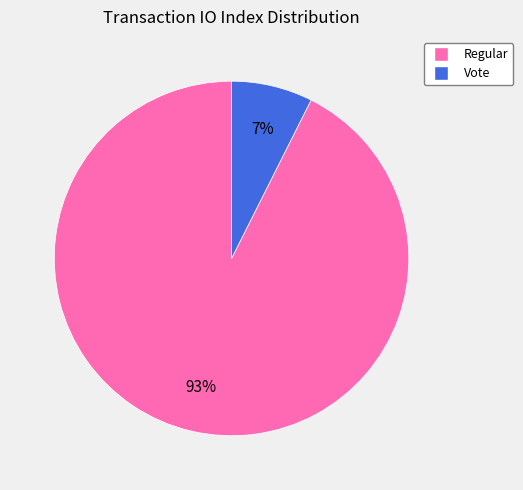

How many slices are in this pie chart?

2